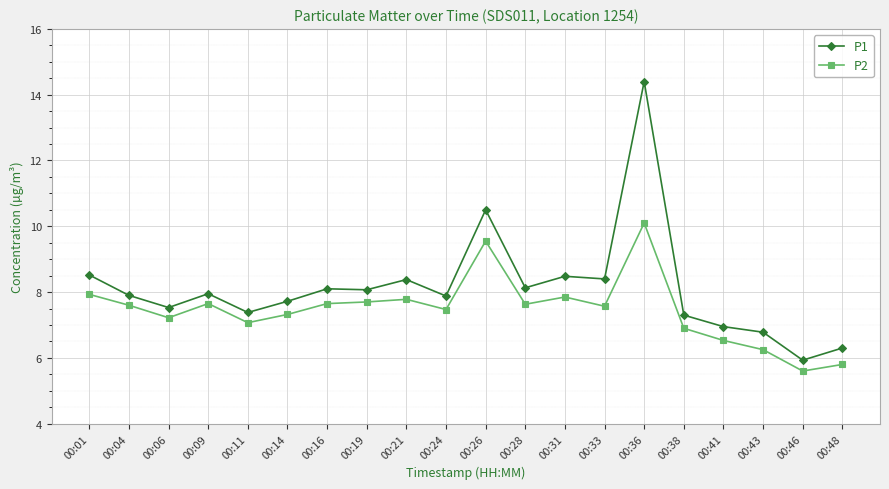

The P1 series shows 3.7 at 00:26. True or false?

False